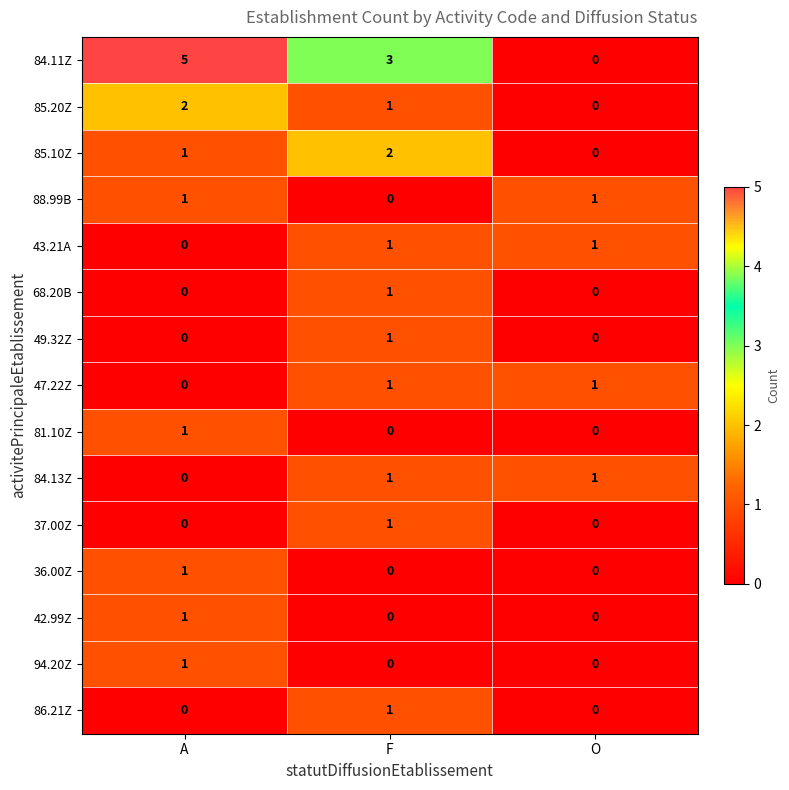

List the labels in order of 85.10Z value, largest first.

F, A, O